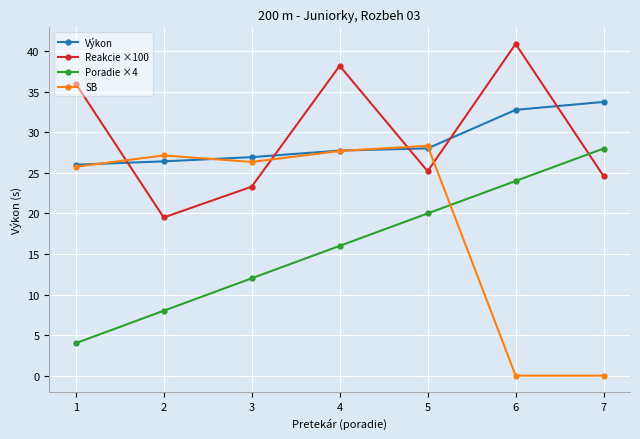

Does the chart display data point markers on the line(s)?

Yes